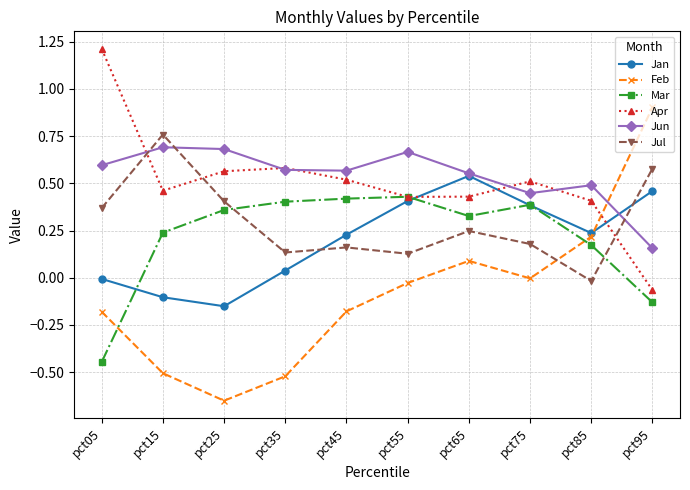

True or false: Apr and Jun cross at least once.

True